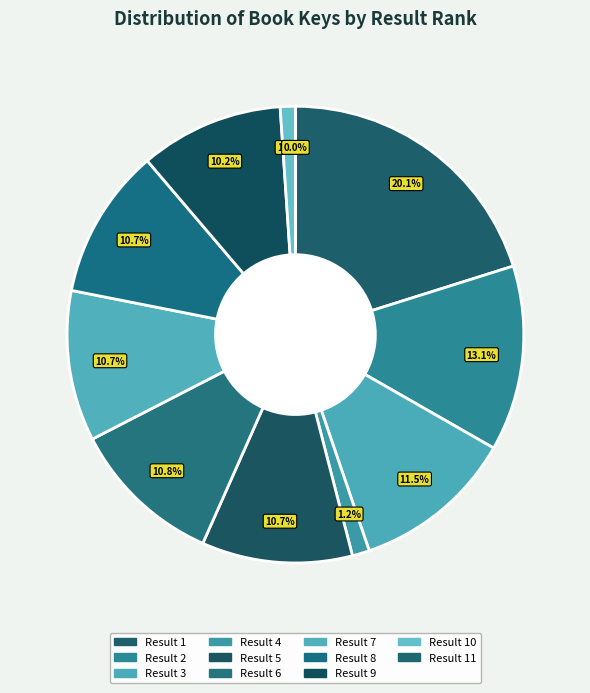

Is there a majority slice in this chart?

No